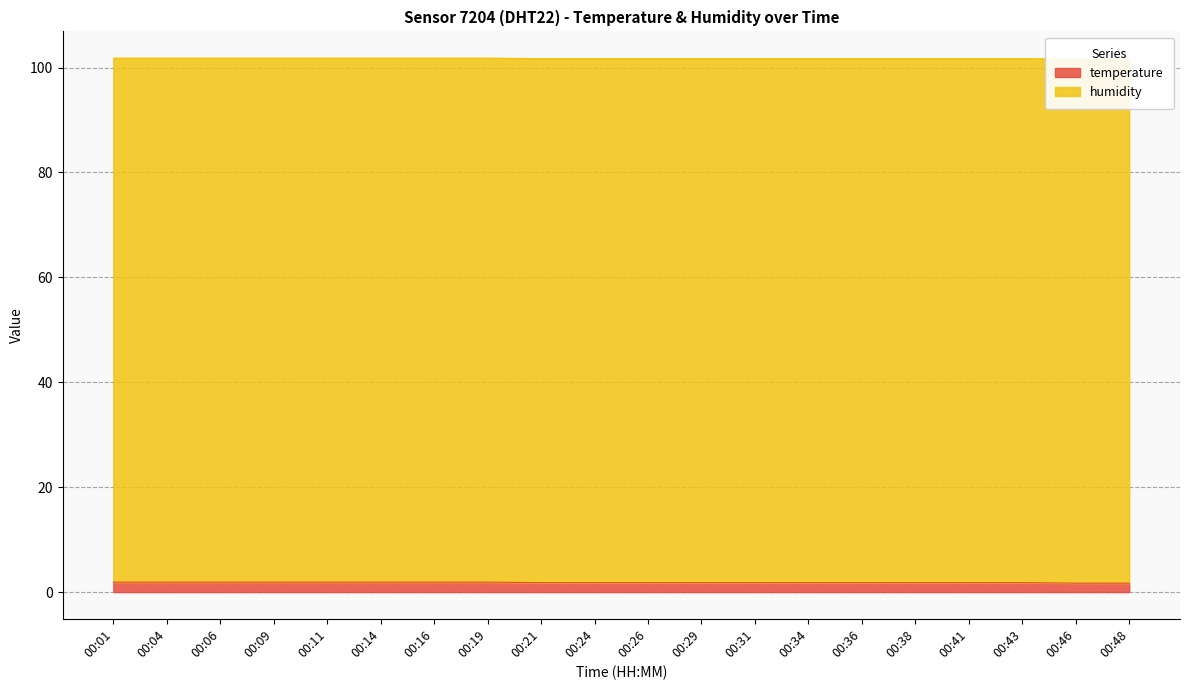

The chart shows a value of 54.0 at 00:11. True or false?

False